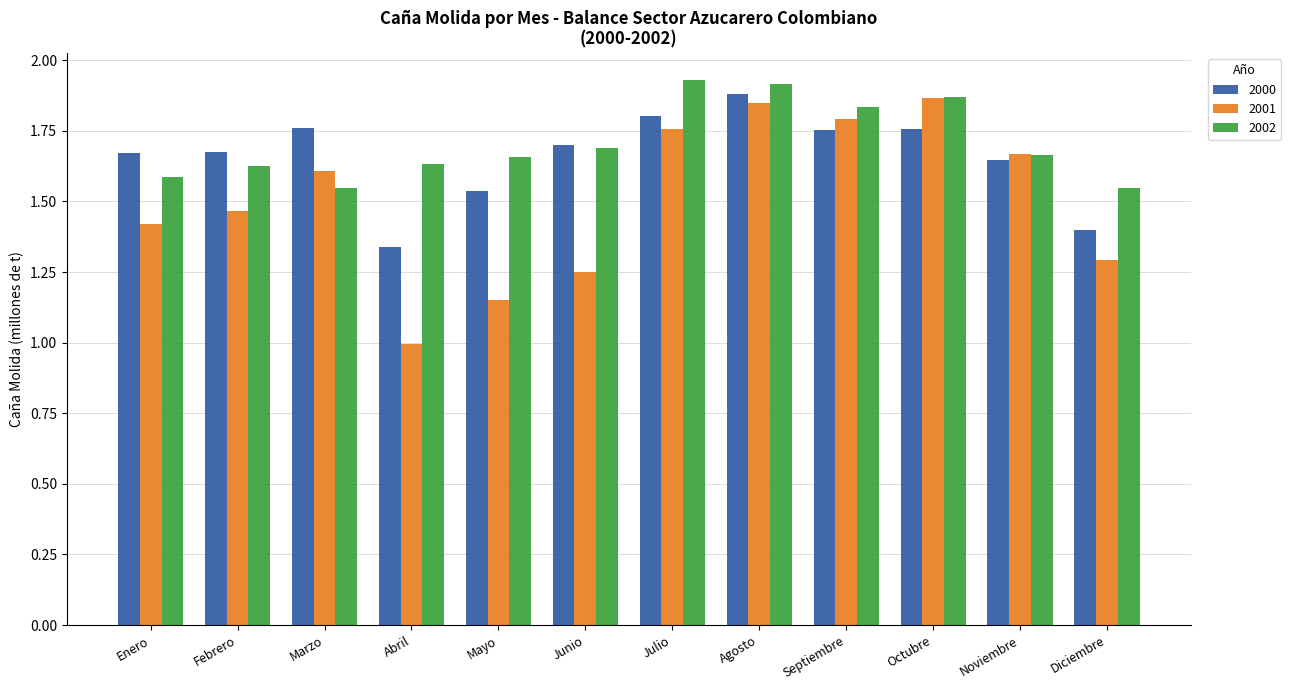

How many distinct data groups are displayed?

3